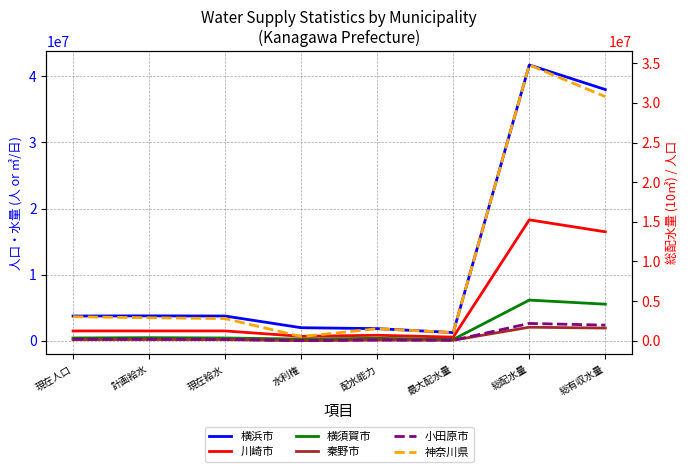

What is the sum of all 小田原市 values?

4893969